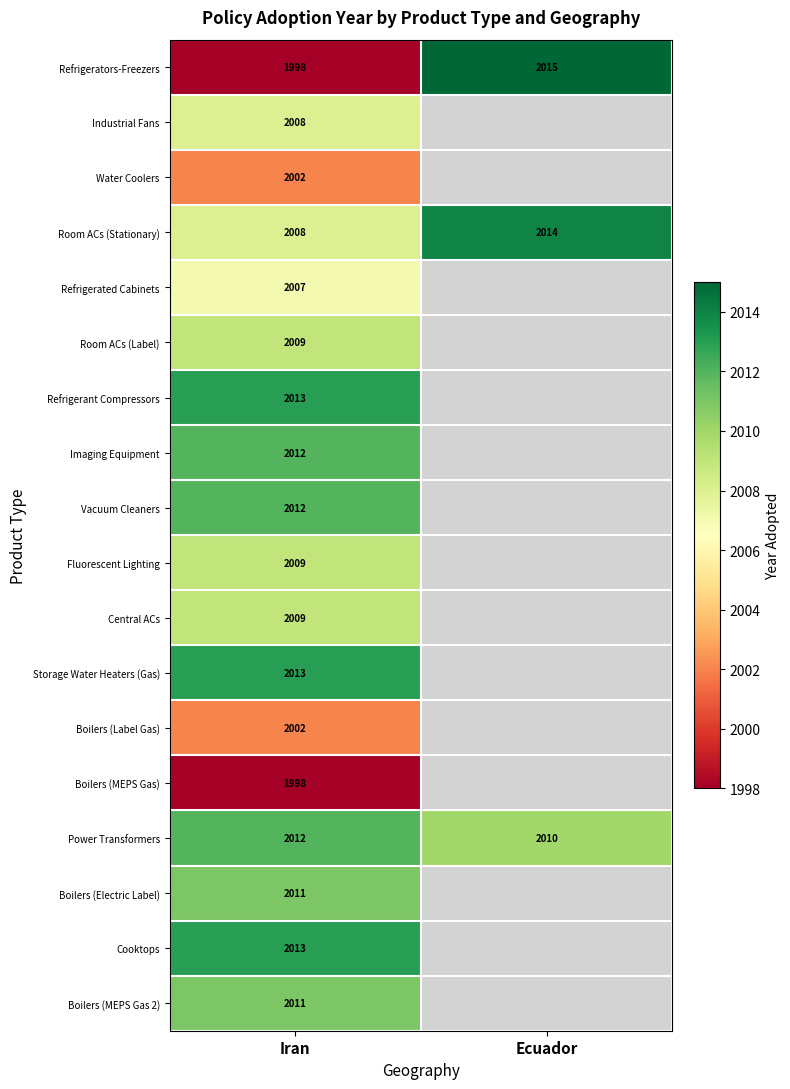

True or false: Fluorescent Lighting has a value of 2009 at Iran.

True